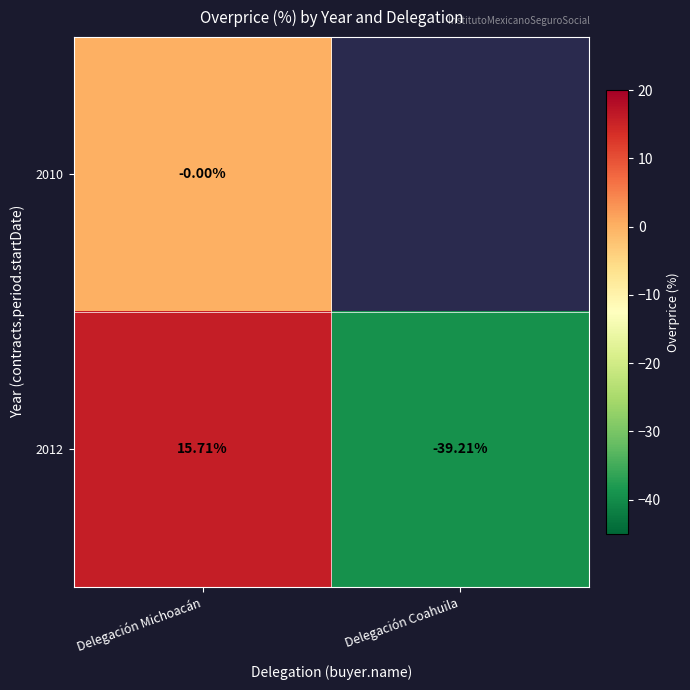

List the labels in order of 2010 value, largest first.

Delegación Michoacán, Delegación Coahuila